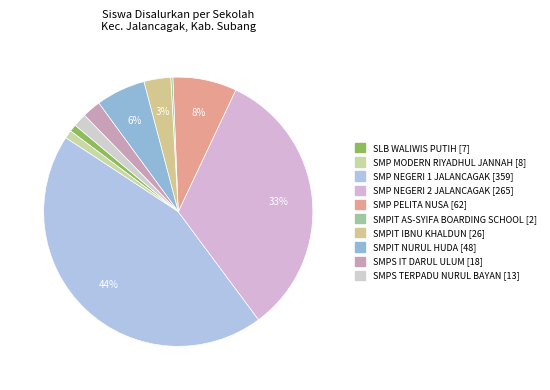

What is the change in value from SMPIT AS-SYIFA BOARDING SCHOOL to SMPIT NURUL HUDA?

+46